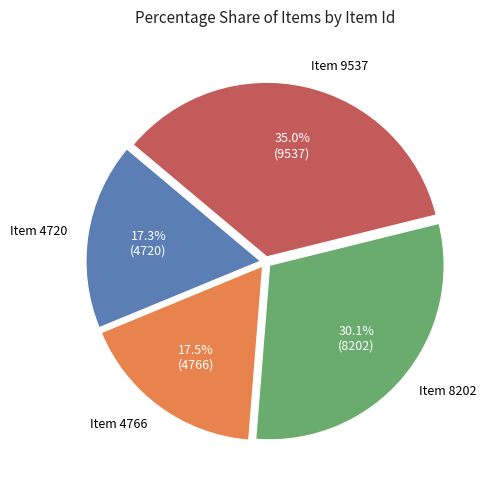

Which category has the biggest portion of the pie?

Item 9537